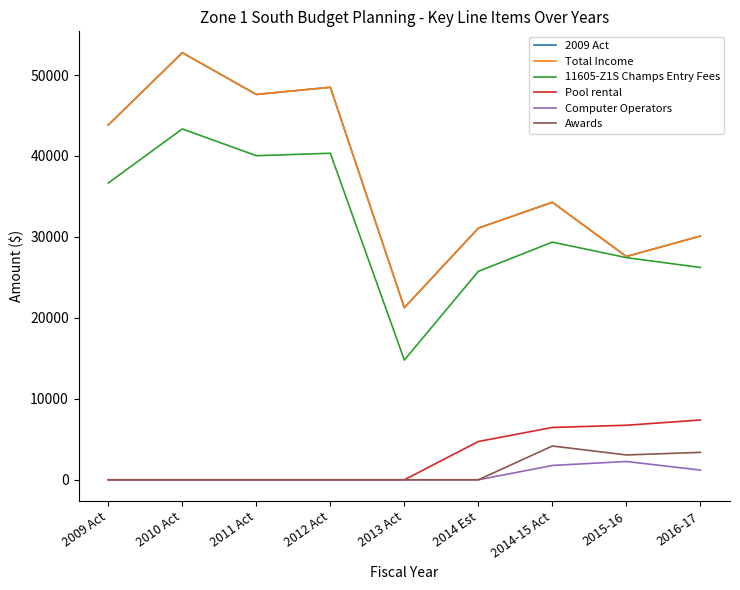

What is the label of the 6th point from the left?

2014 Est